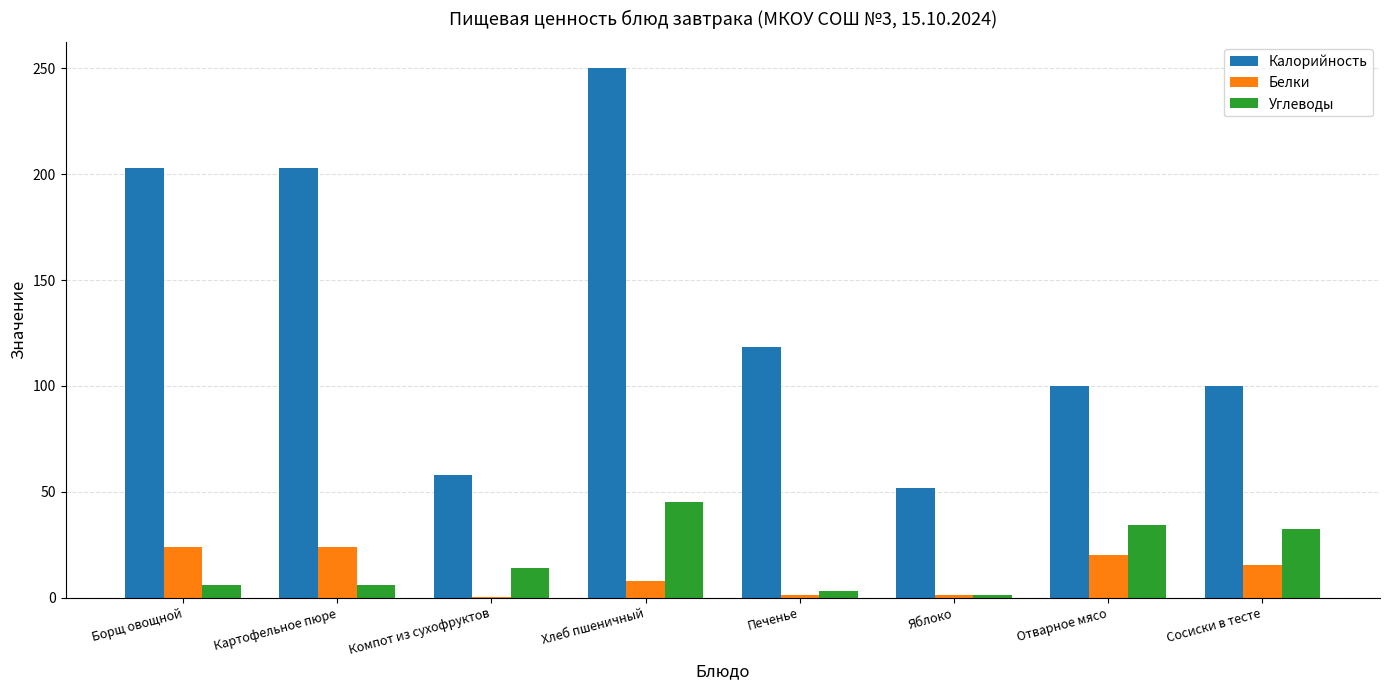

The value of Углеводы at Отварное мясо is 61.8. True or false?

False